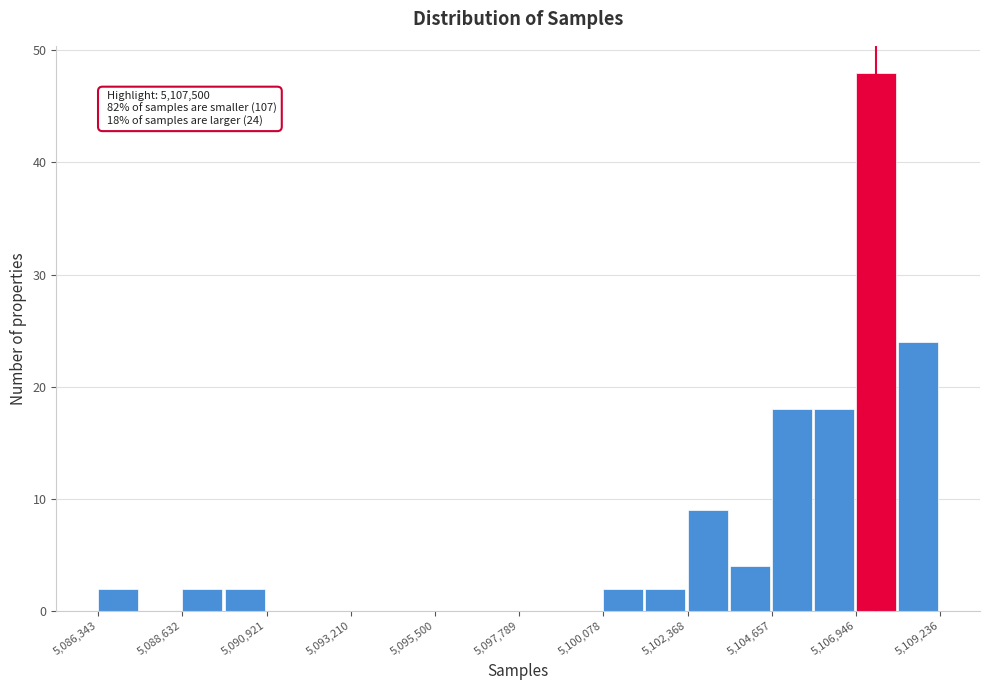

Read against the x-axis, roughly where is the centre of the tallest bar?

5107500